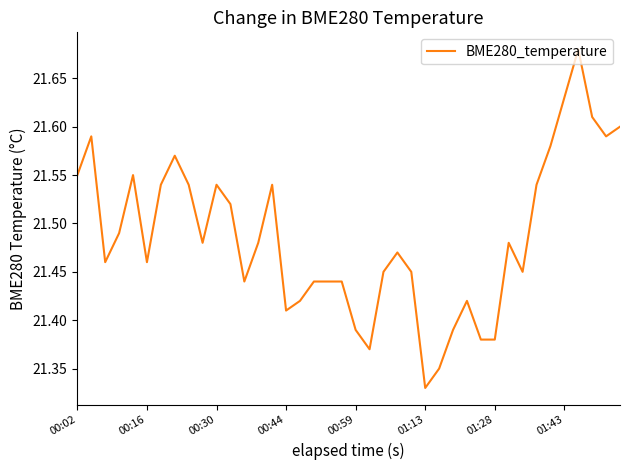

Does the chart have visible grid lines?

No